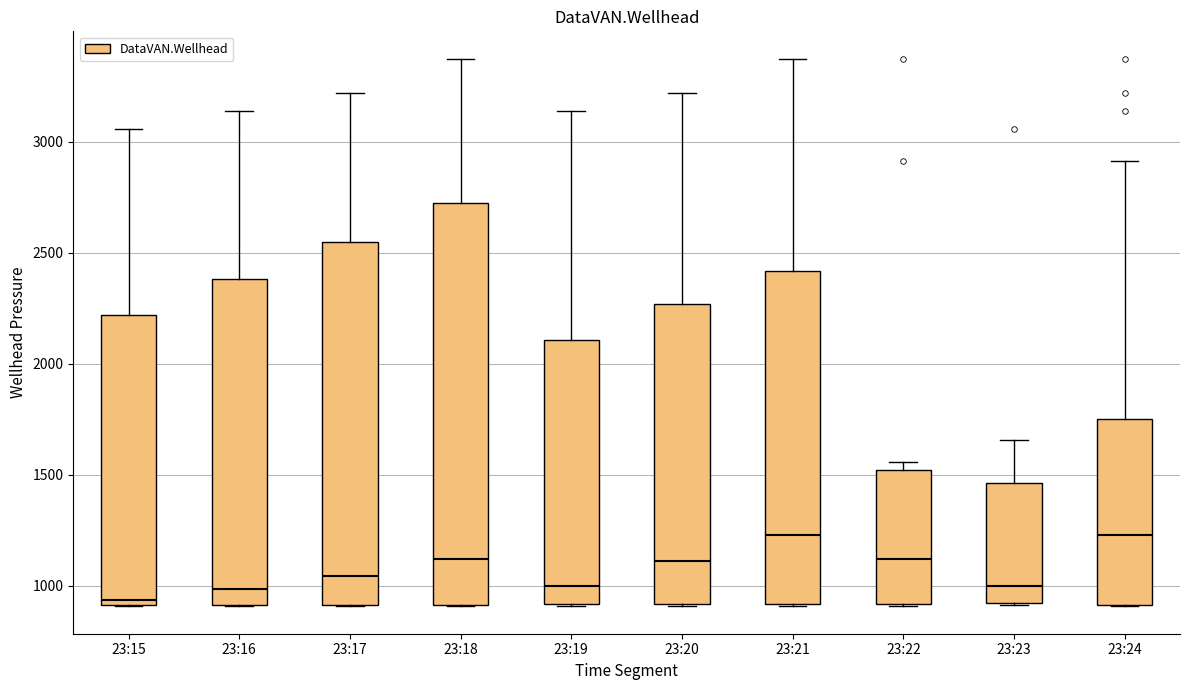

Which box is the tallest, from its lower edge to its upper edge?

23:18